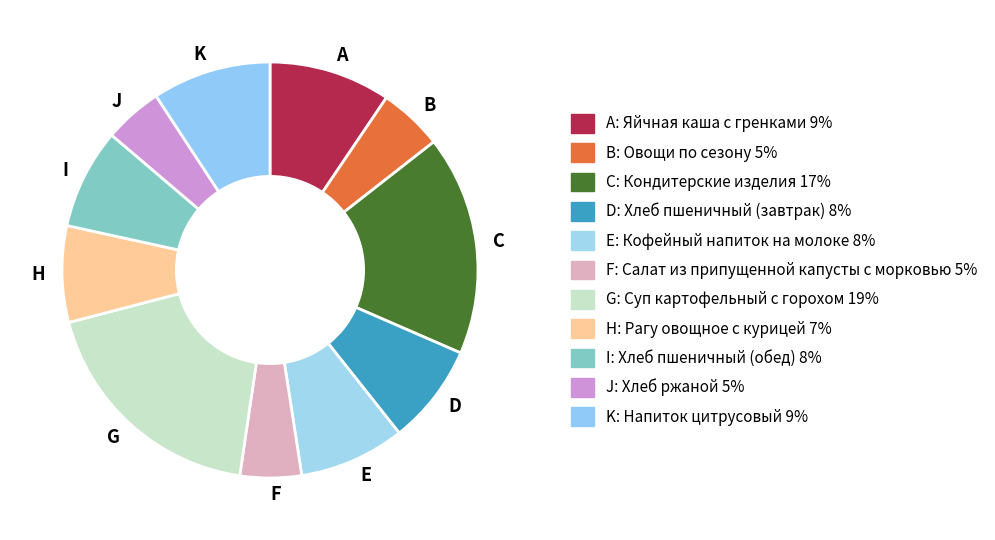

Which slice is the largest?

G